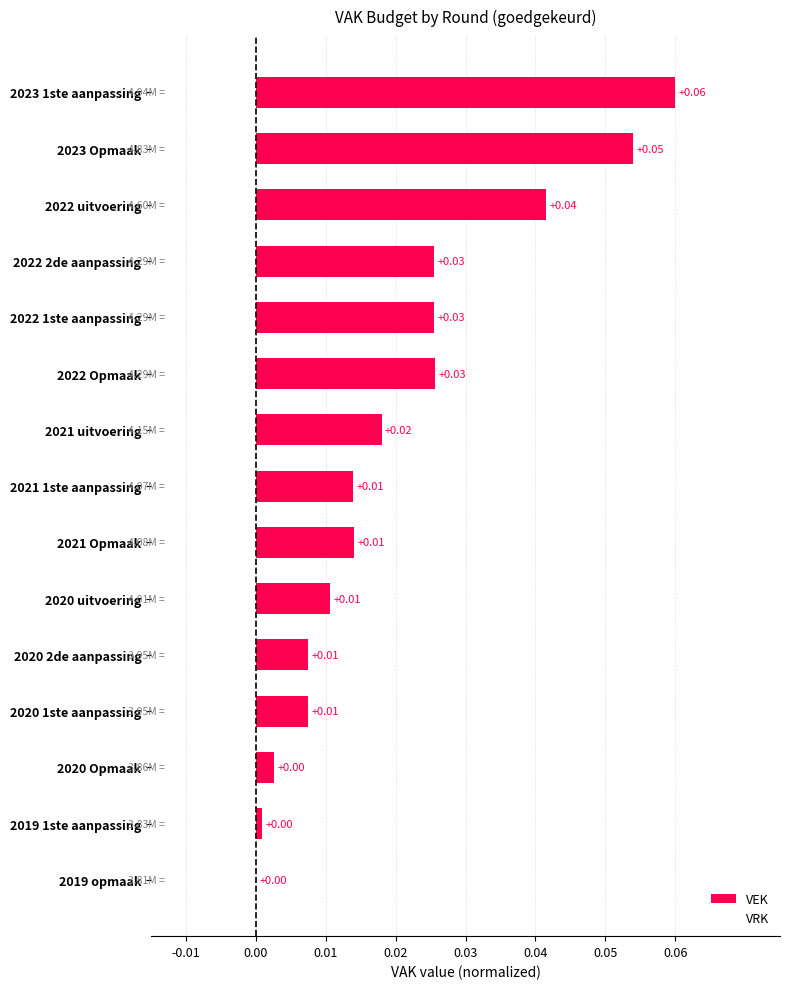

Which has a higher value, 2021 1ste aanpassing or 2019 1ste aanpassing?

2021 1ste aanpassing